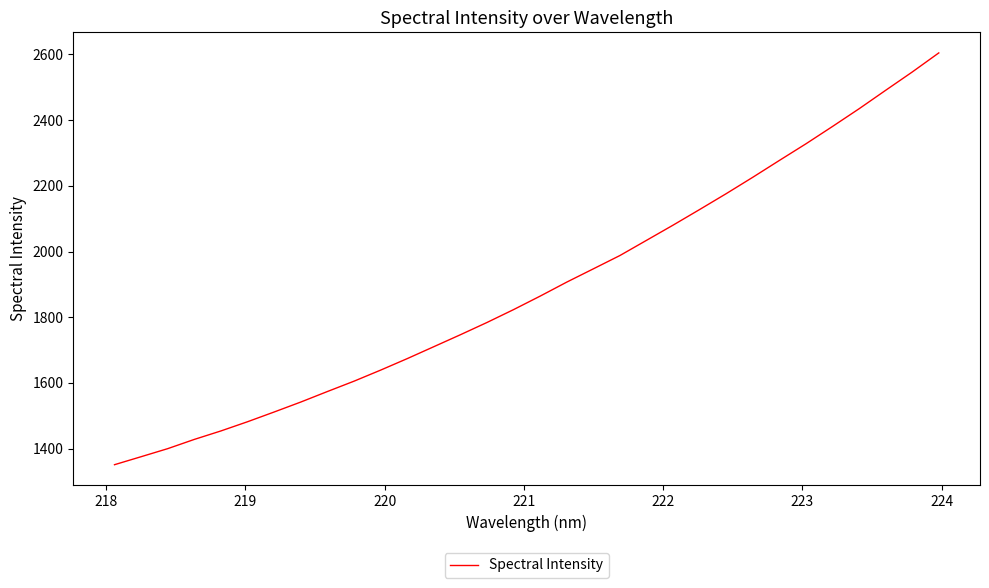

What is the greatest value displayed?

2604.7